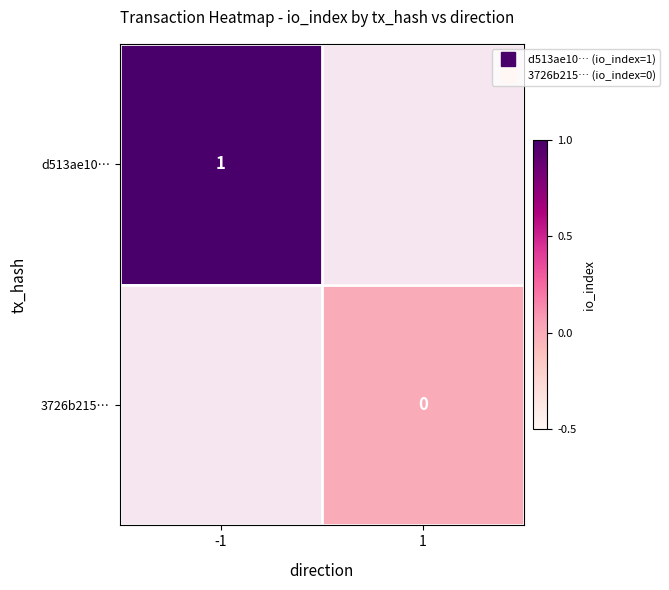

Which series has the largest range (max minus min)?

d513ae10…